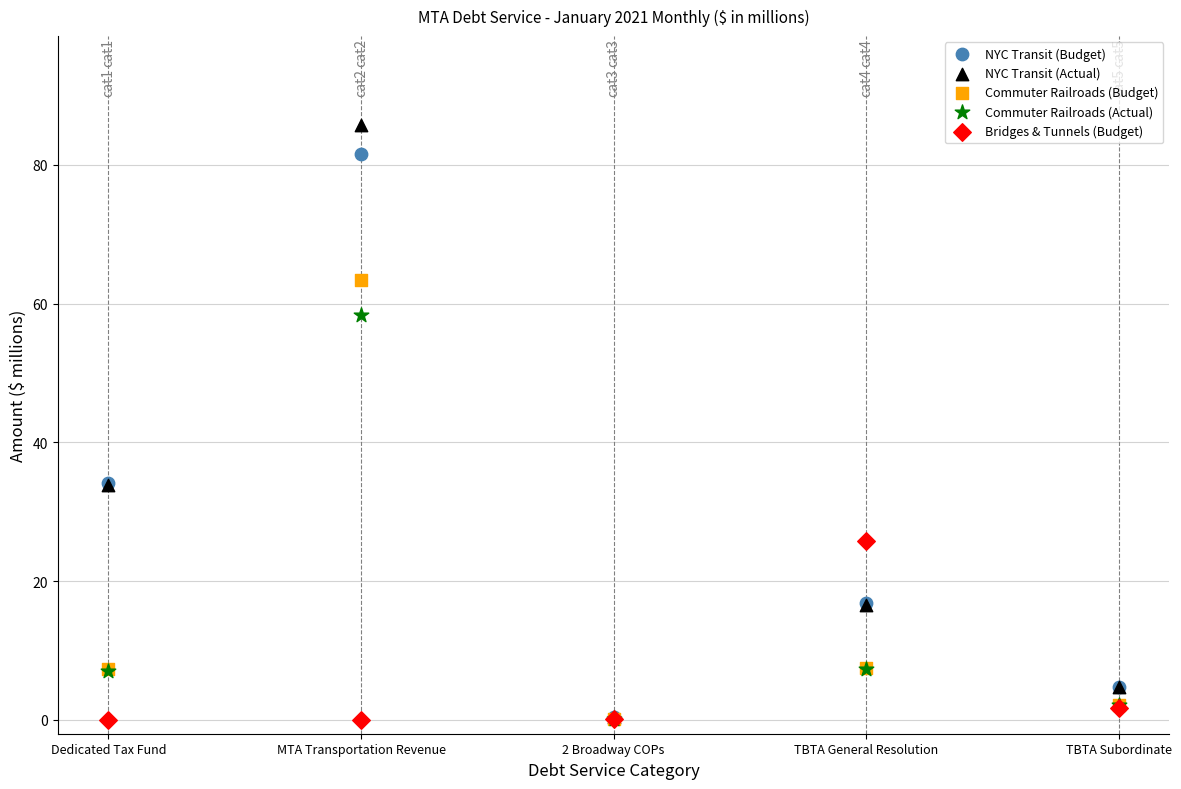

What are all the series names shown in the legend?

NYC Transit (Budget), NYC Transit (Actual), Commuter Railroads (Budget), Commuter Railroads (Actual), Bridges & Tunnels (Budget)